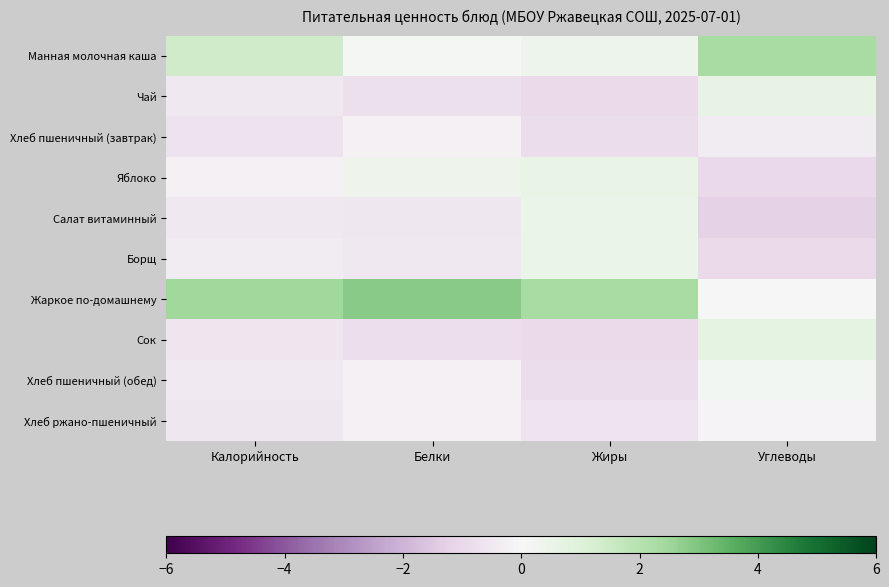

Count the number of categories in the chart.

4